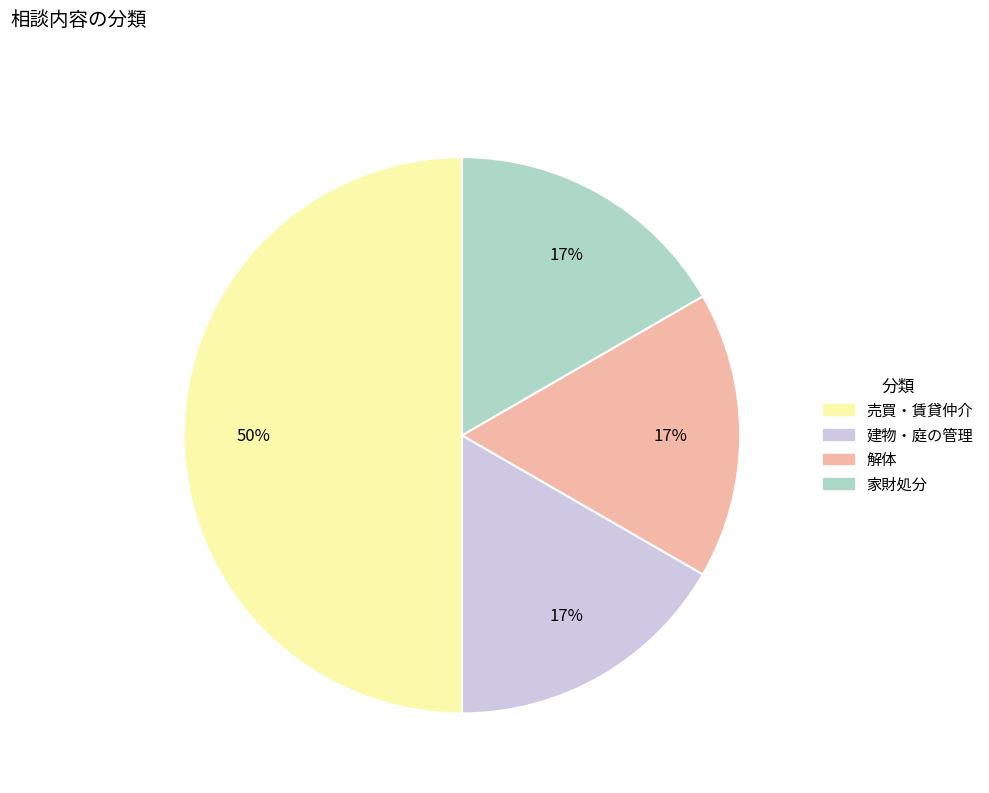

Approximately how many times larger is the value at 建物・庭の管理 compared to 売買・賃貸仲介?

0.3